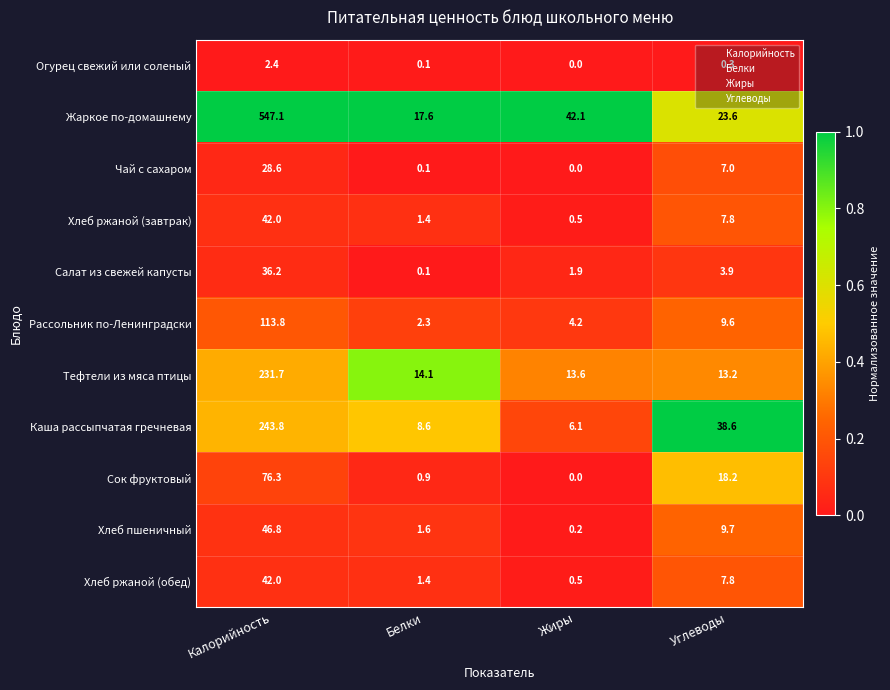

At which label does Хлеб пшеничный first exceed 9?

Калорийность